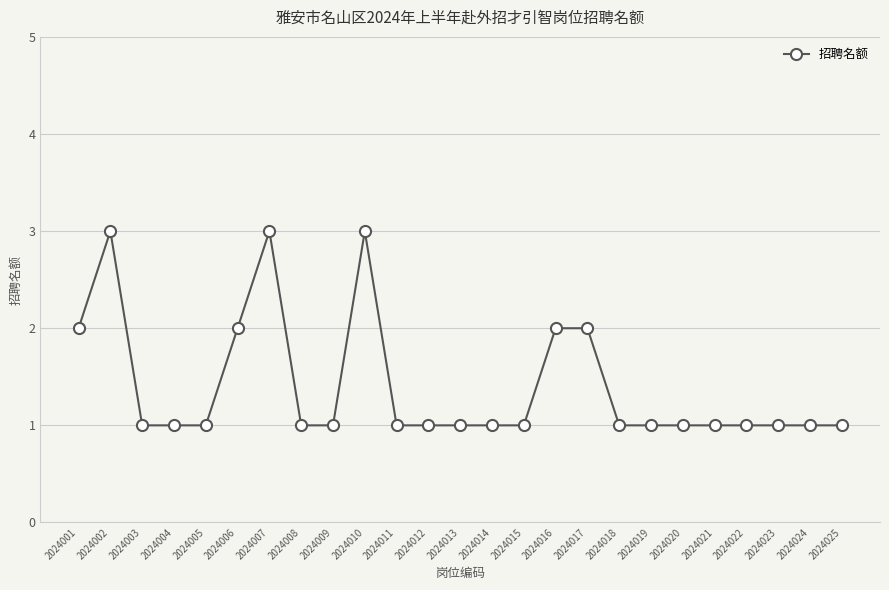

Reading left to right, what are all the values shown in this chart?

2	3	1	1	1	2	3	1	1	3	1	1	1	1	1	2	2	1	1	1	1	1	1	1	1